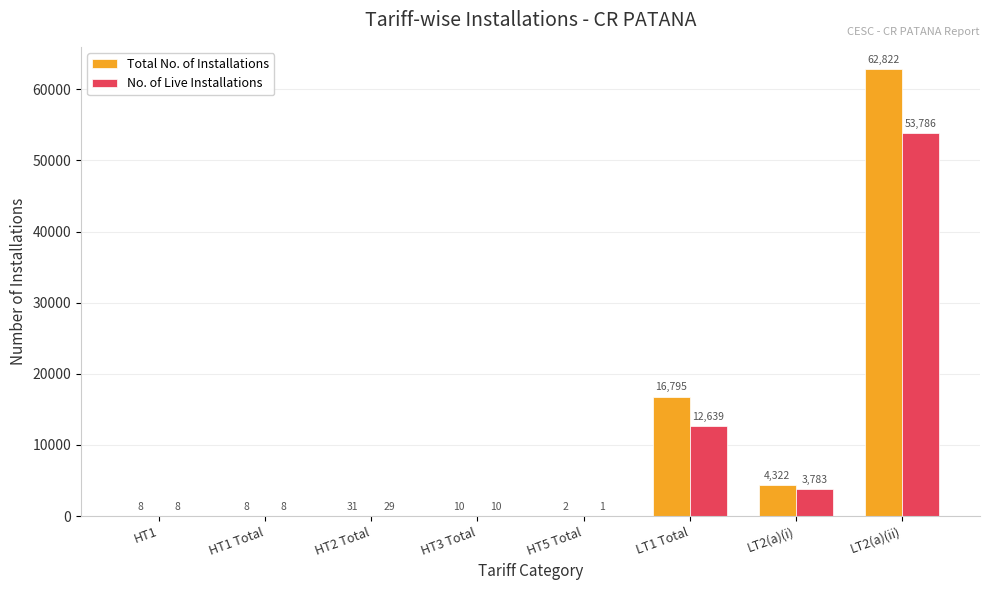

Reading left to right, what are all the values shown in this chart?

Total No. of Installations: HT1=8	HT1 Total=8	HT2 Total=31	HT3 Total=10	HT5 Total=2	LT1 Total=16795	LT2(a)(i)=4322	LT2(a)(ii)=62822
No. of Live Installations: HT1=8	HT1 Total=8	HT2 Total=29	HT3 Total=10	HT5 Total=1	LT1 Total=12639	LT2(a)(i)=3783	LT2(a)(ii)=53786